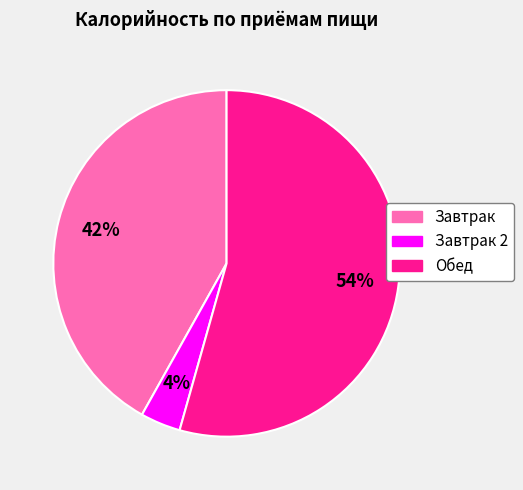

To the nearest percent, what is the average slice percentage?

33%